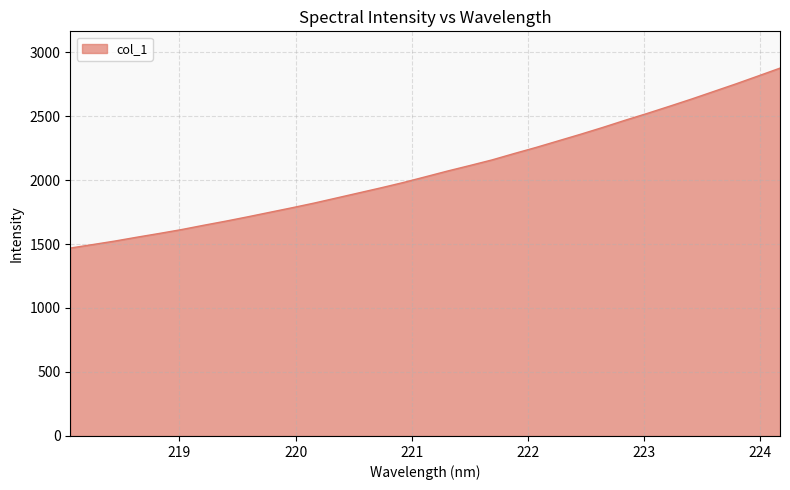

Does the chart display data point markers on the line(s)?

No